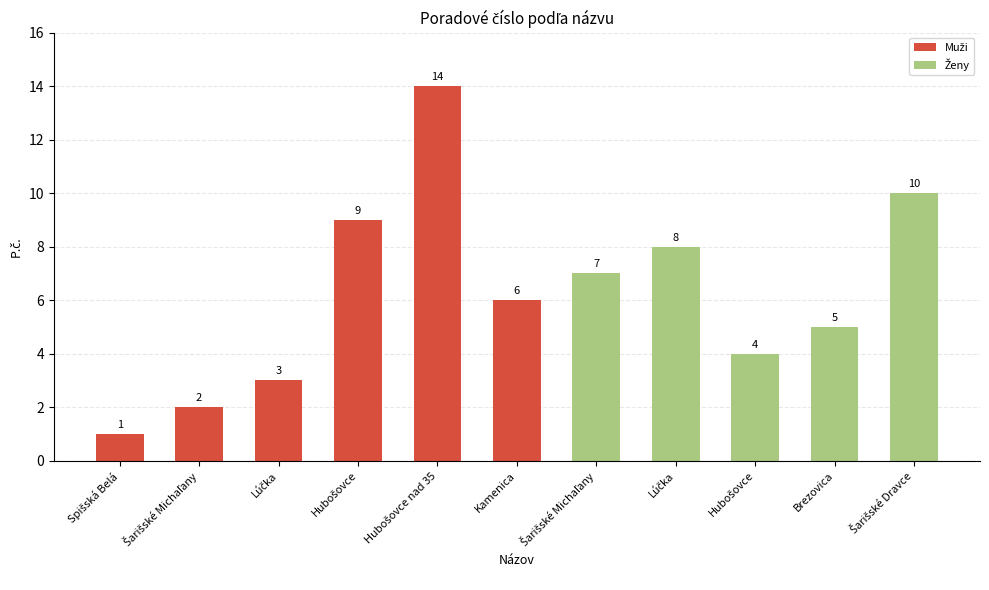

What is the difference between the maximum and minimum values?

13